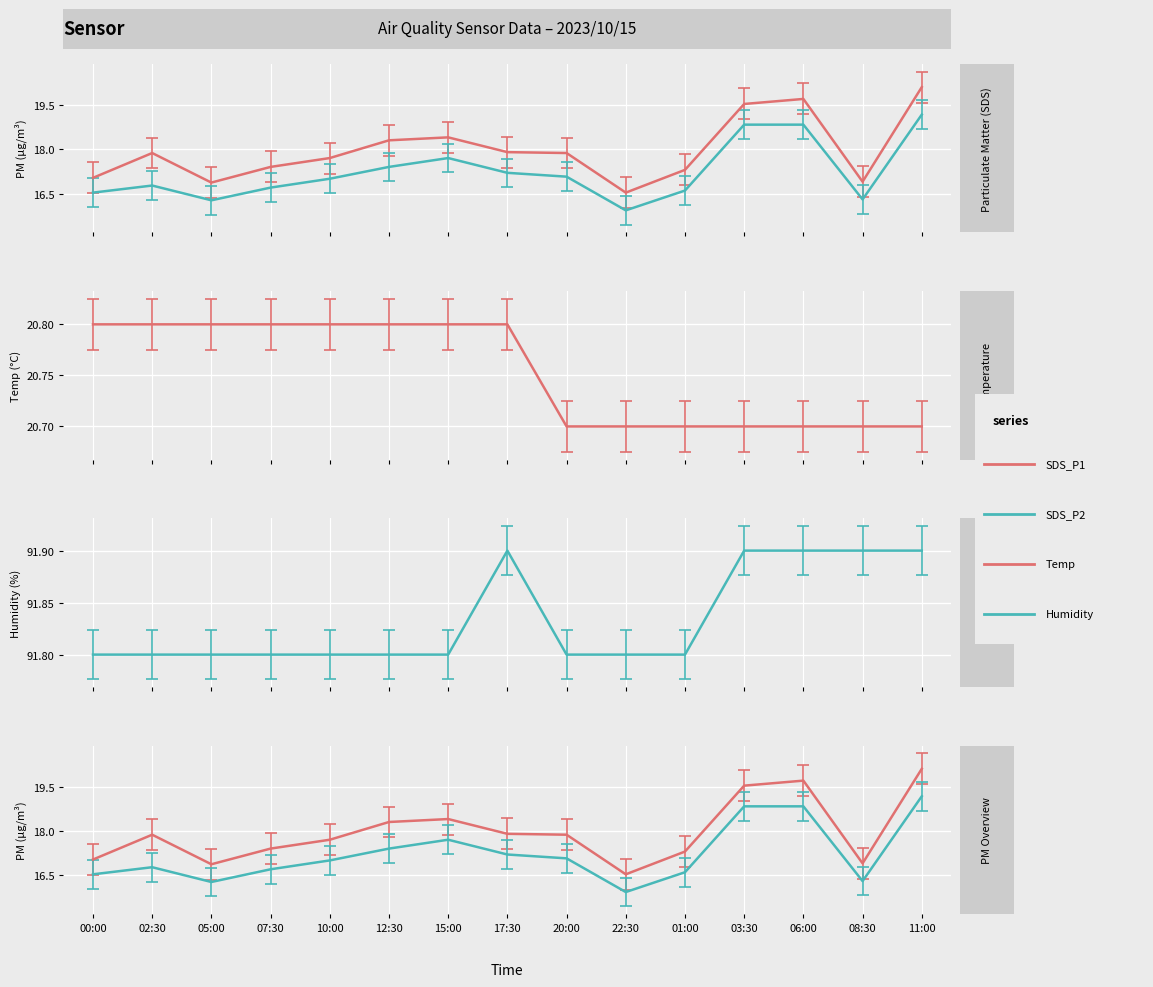

At which category is the sum across all series the highest?

11:00